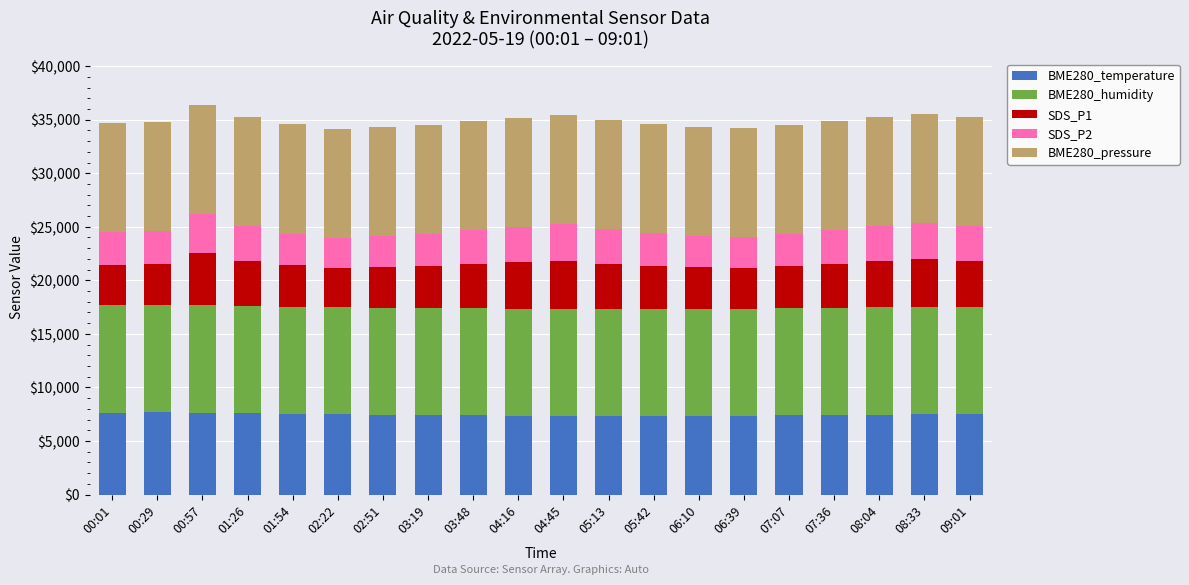

What is the maximum value for BME280_temperature?

7665.0